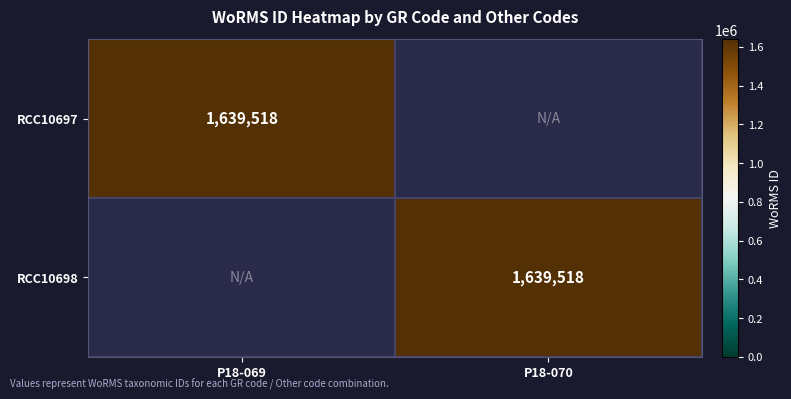

The value of RCC10697 at P18-069 is 1639518. True or false?

True